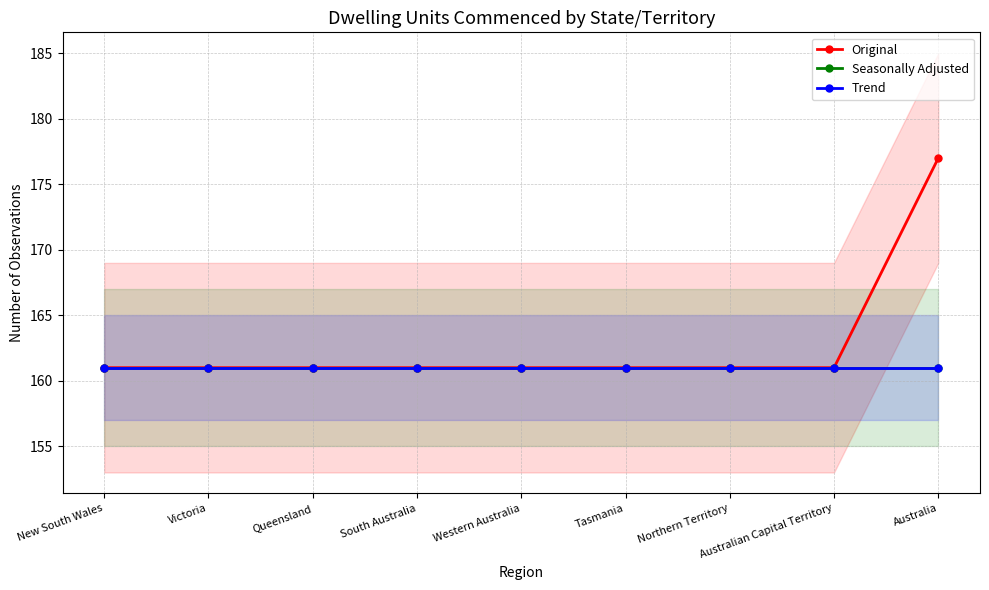

How many lines are shown in the chart?

3